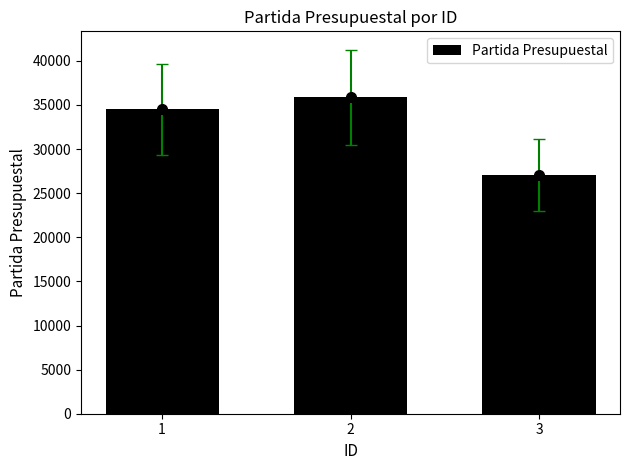

How many series are shown in this chart?

1